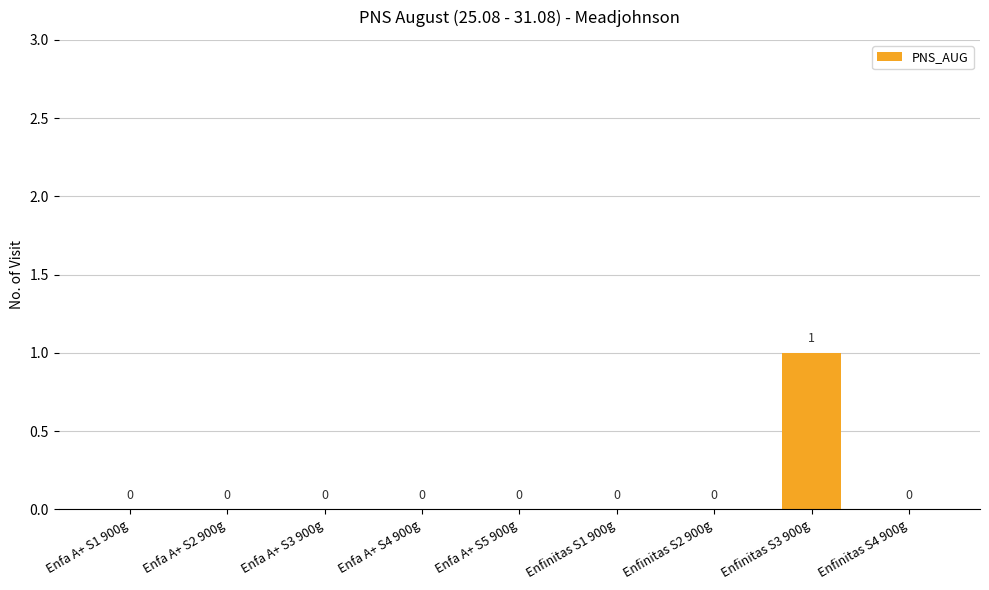

Reading right to left, transcribe all the data shown in this chart.

Enfinitas S4 900g=0	Enfinitas S3 900g=1	Enfinitas S2 900g=0	Enfinitas S1 900g=0	Enfa A+ S5 900g=0	Enfa A+ S4 900g=0	Enfa A+ S3 900g=0	Enfa A+ S2 900g=0	Enfa A+ S1 900g=0